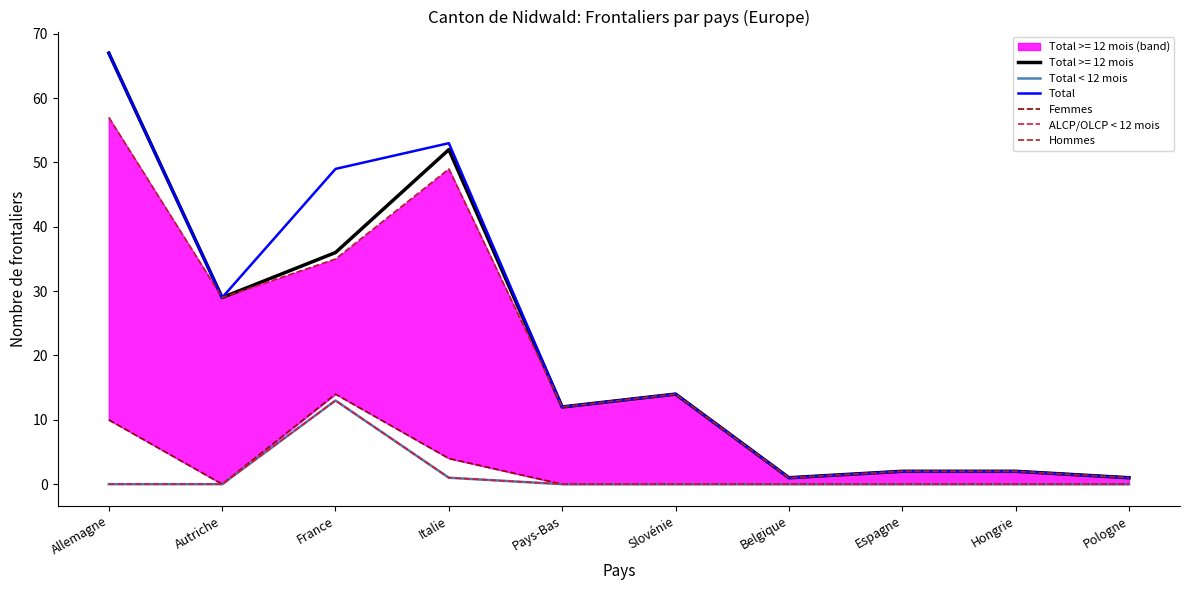

At which category is the sum across all series the highest?

Allemagne